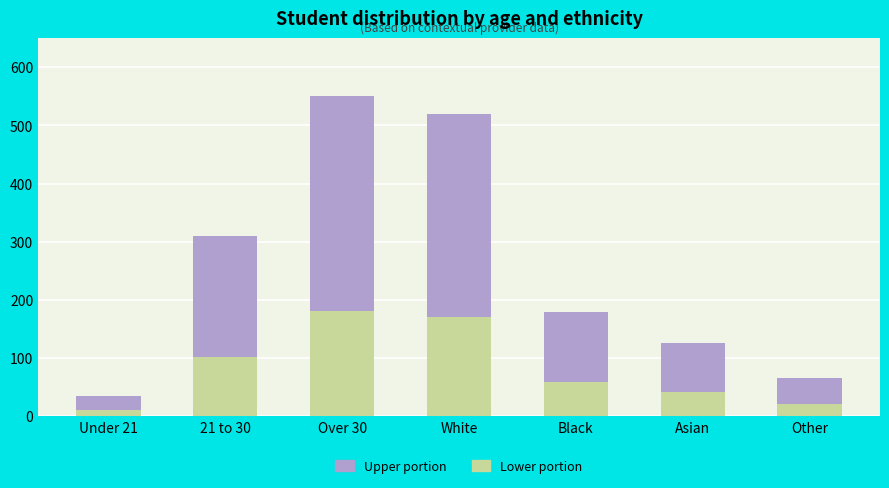

What is the total value across all series at Black?

180